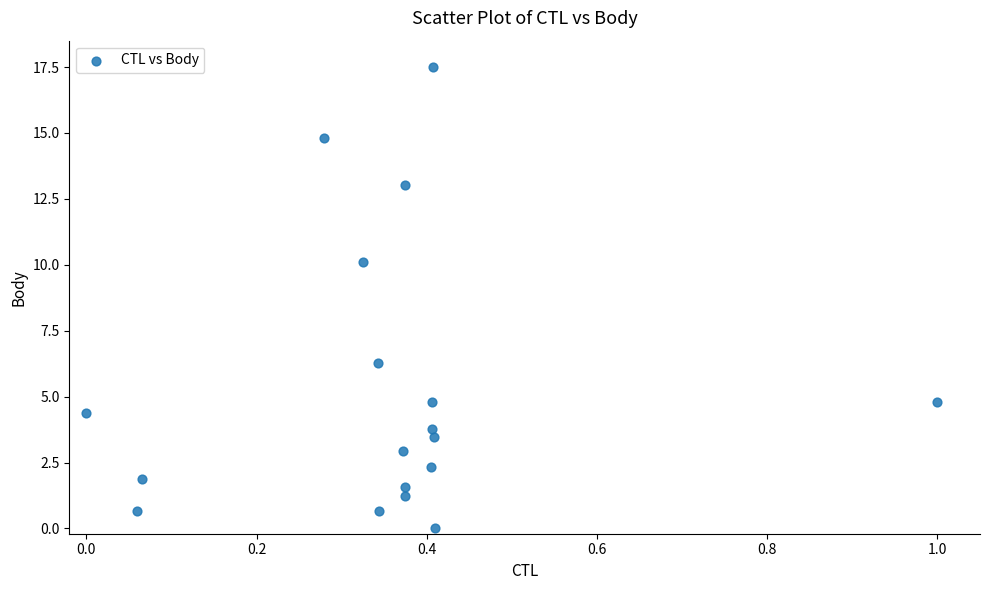

What is the range of X values (max minus min)?

1.0